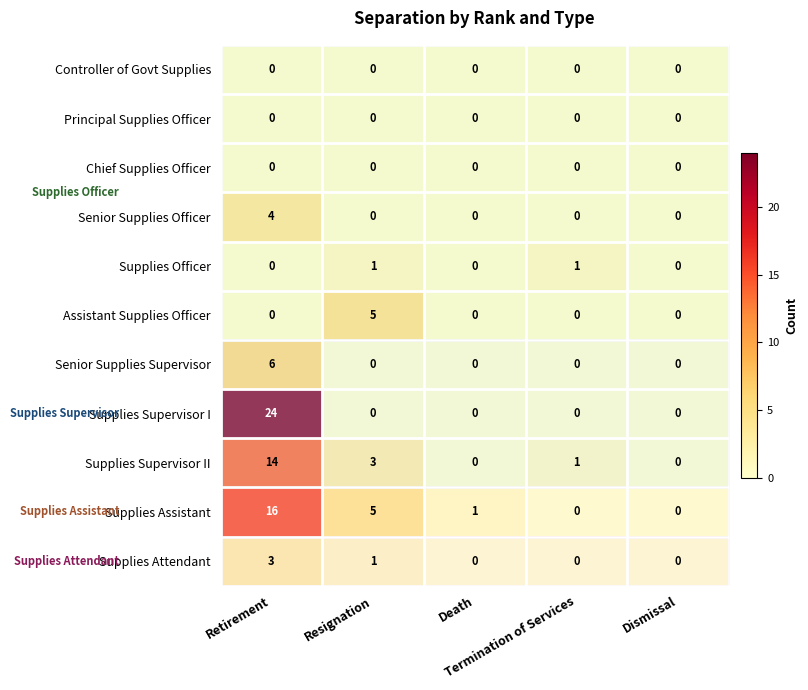

At how many categories does at least one series exceed 14?

1